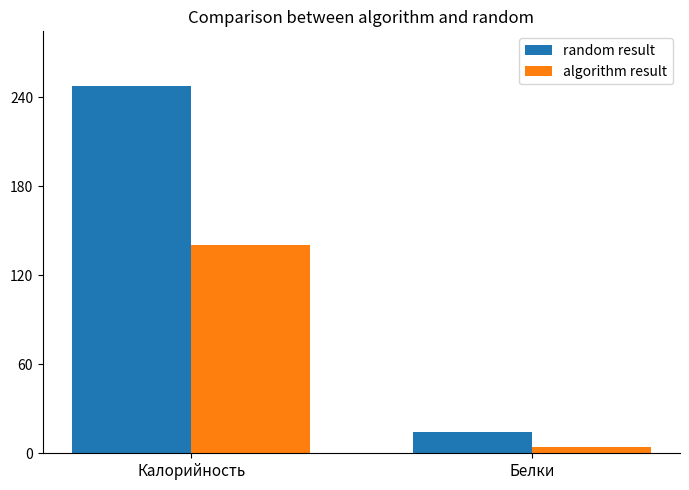

Count the number of categories in the chart.

2